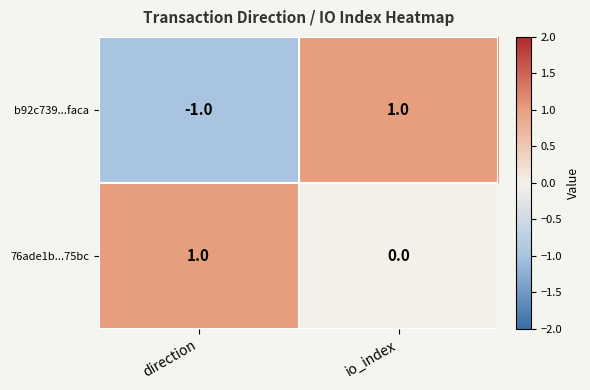

The b92c739...faca series shows 0 at direction. True or false?

False